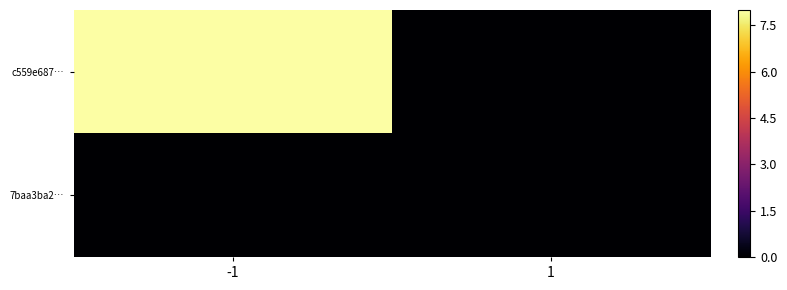

What is the spread (max minus min) of values at -1?

8